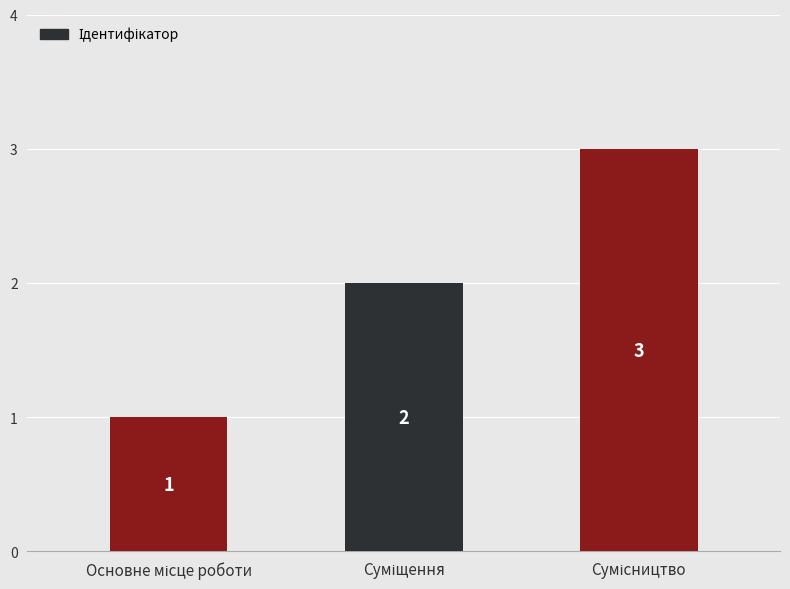

What is the greatest value displayed?

3